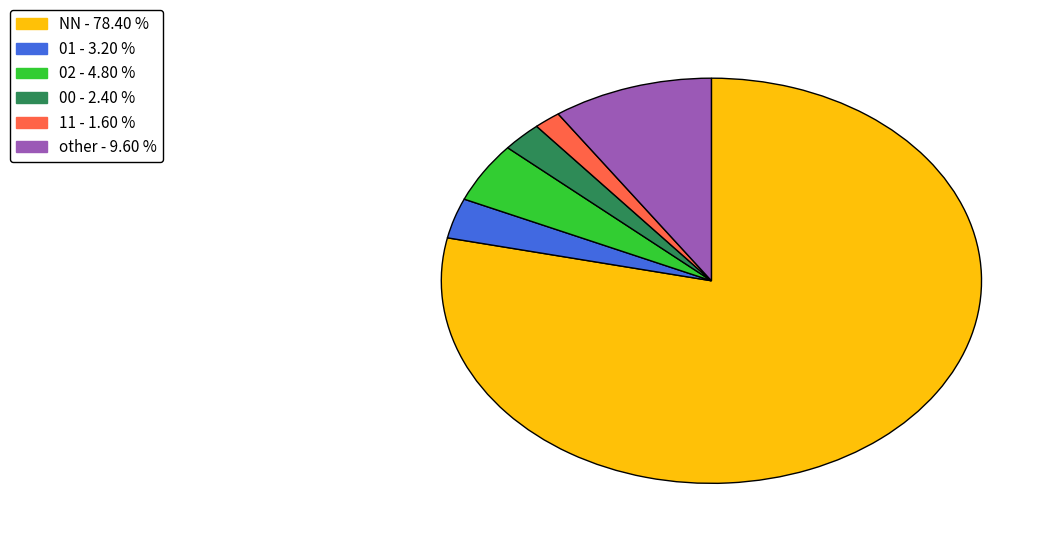

How many slices are in this pie chart?

6